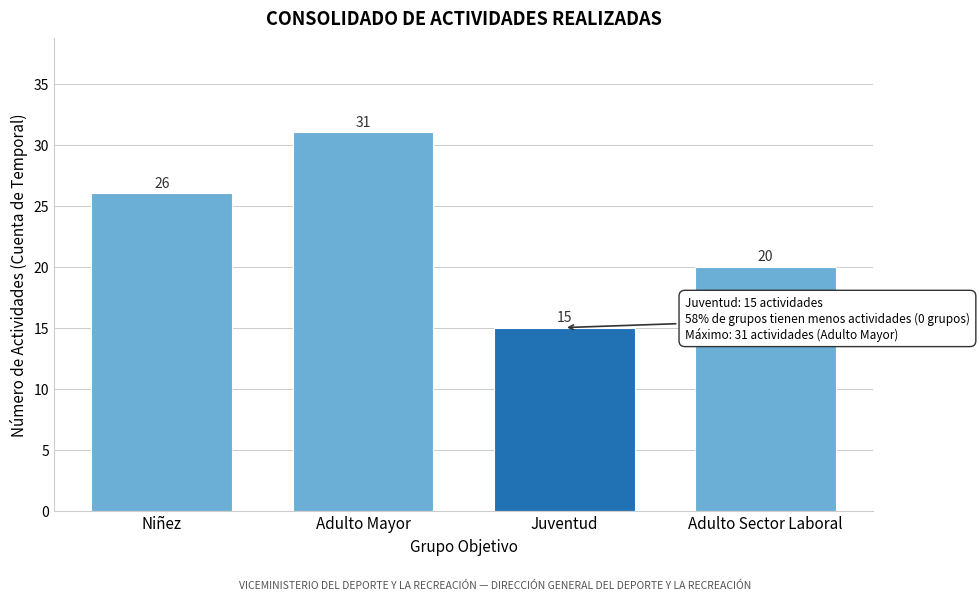

Reading left to right, transcribe all the data shown in this chart.

26	31	15	20